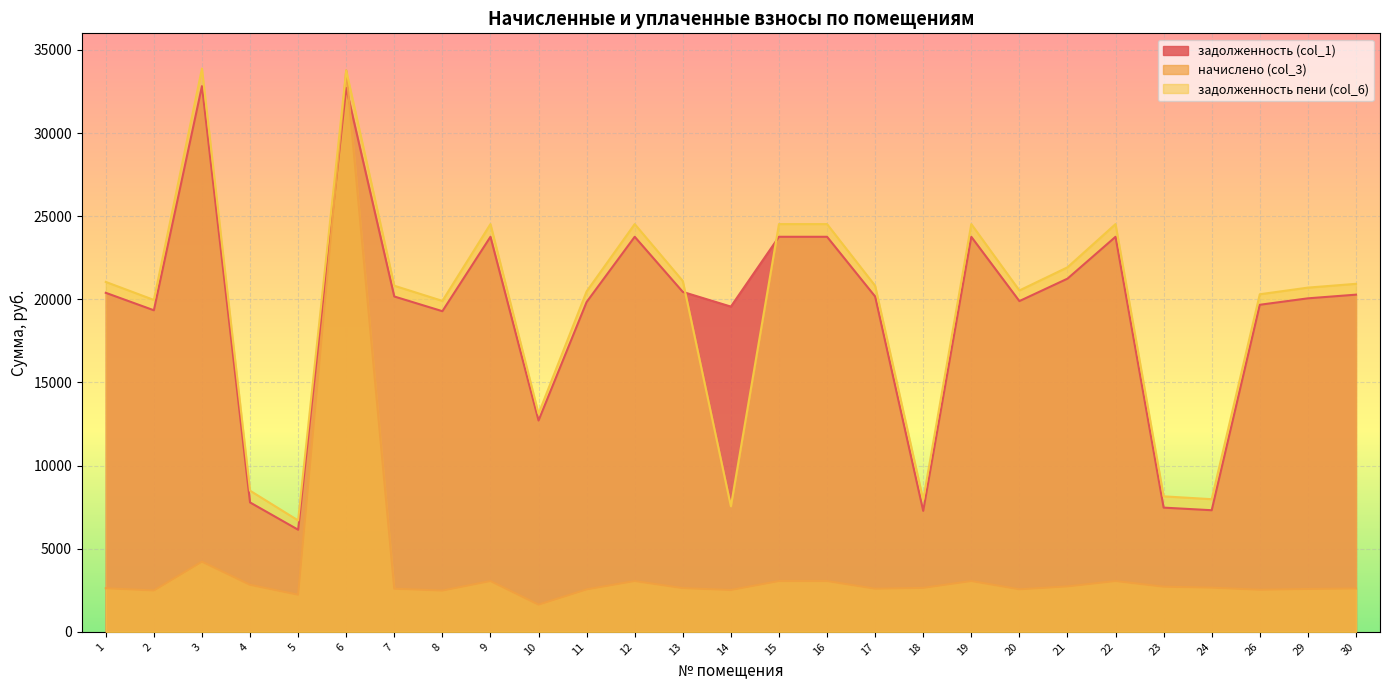

Reading left to right, extract all data points from this chart.

задолженность (col_1): 20391.1	19341.0	32824.5	7782.4	6140.7	32714.0	20170.0	19285.9	23761.8	12709.8	19838.5	23761.8	20446.2	19562.1	23761.8	23761.8	20170.0	7274.8	23761.8	19893.6	21242.0	23761.8	7470.4	7313.3	19672.5	20059.4	20280.5
начислено (col_3): 2621.4	2486.4	4219.8	2827.4	2230.7	33765.4	2593.0	2479.3	3054.7	1633.9	2550.4	3054.7	2628.5	2514.8	3054.7	3054.7	2593.0	2642.6	3054.7	2557.4	2730.7	3054.7	2713.7	2656.9	2529.0	2578.8	2607.1
задолженность пени (col_6): 21046.4	19962.6	33879.5	8489.3	6698.4	33765.4	20818.2	19905.7	24525.5	13118.3	20476.1	24525.5	21103.3	7550.8	24525.5	24525.5	20818.2	7935.4	24525.5	20533.0	21924.7	24525.5	8148.8	7977.6	20304.7	20704.1	20932.3